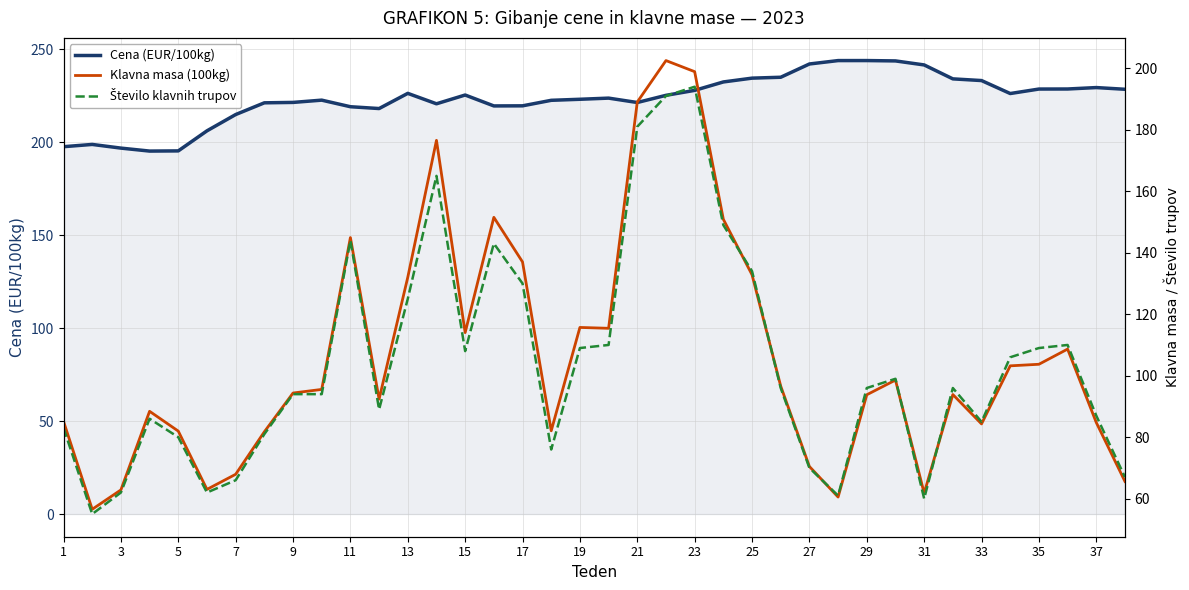

True or false: Klavna masa (100kg) and Cena (EUR/100kg) cross at least once.

False